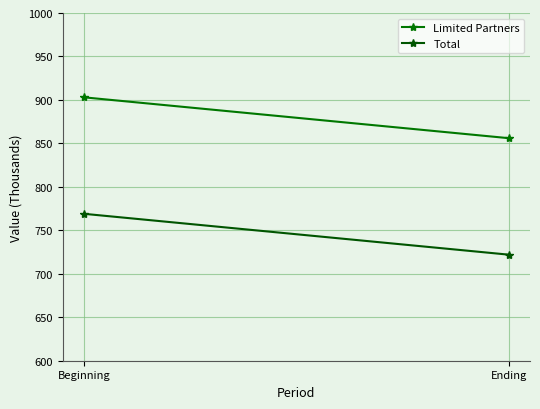

At which category is the sum across all series the highest?

Beginning